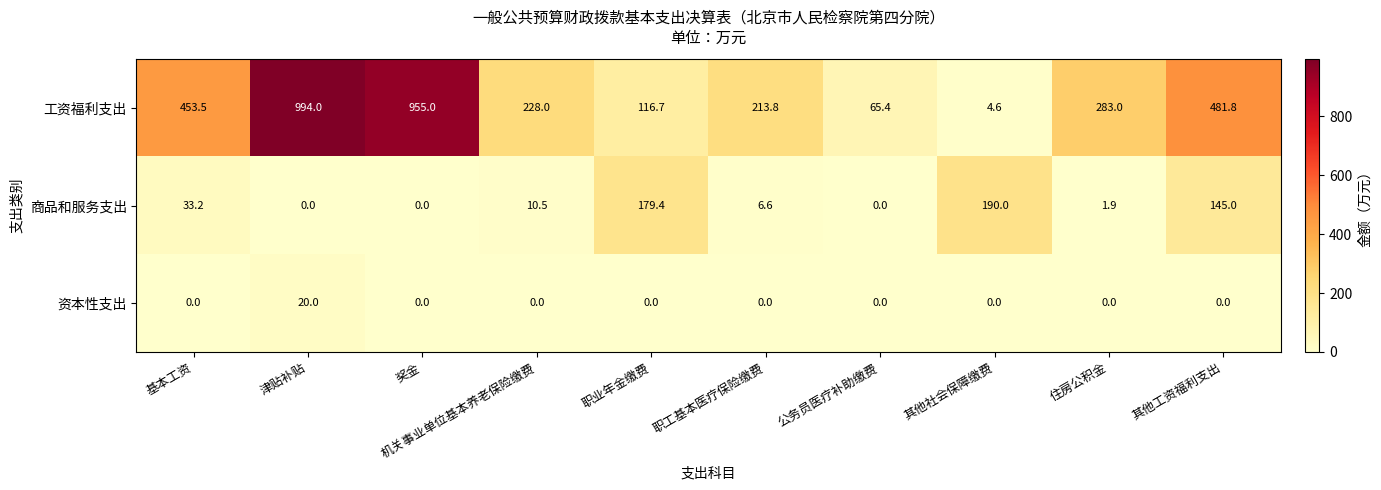

What is the difference between the 工资福利支出 values at 职工基本医疗保险缴费 and 机关事业单位基本养老保险缴费?

14.2